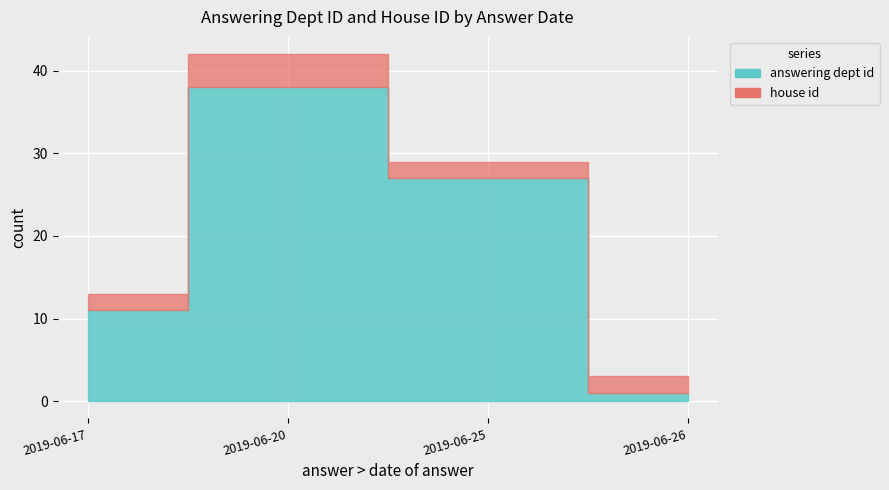

Is the value of answering dept id at 2019-06-25 greater than the value of house id at 2019-06-20?

Yes